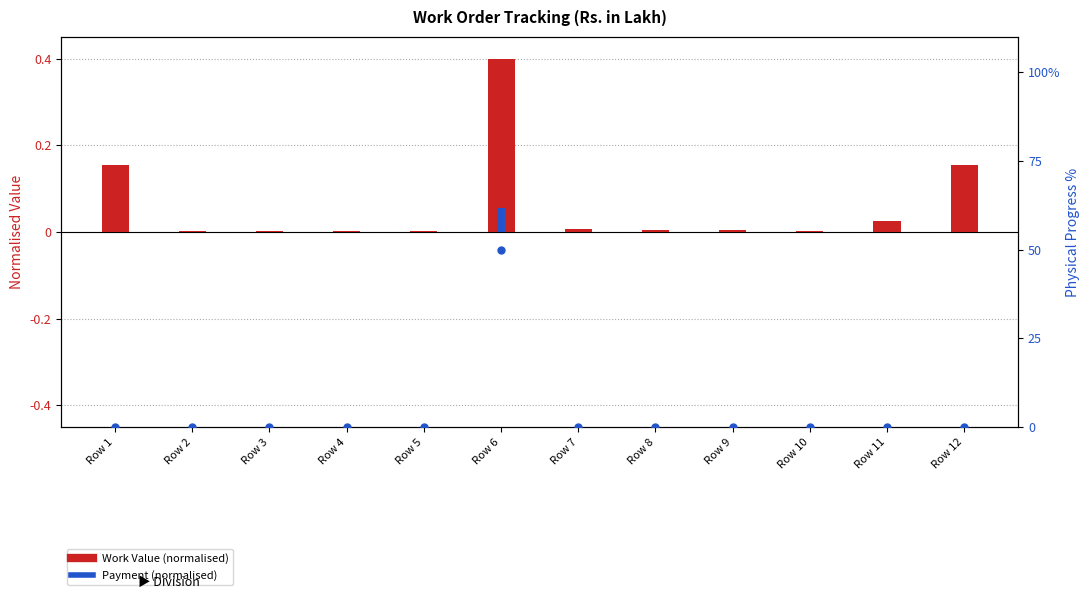

Rank the series by their maximum value, from highest to lowest.

Physical Progress %, Work Value (normalised), Payment (normalised)